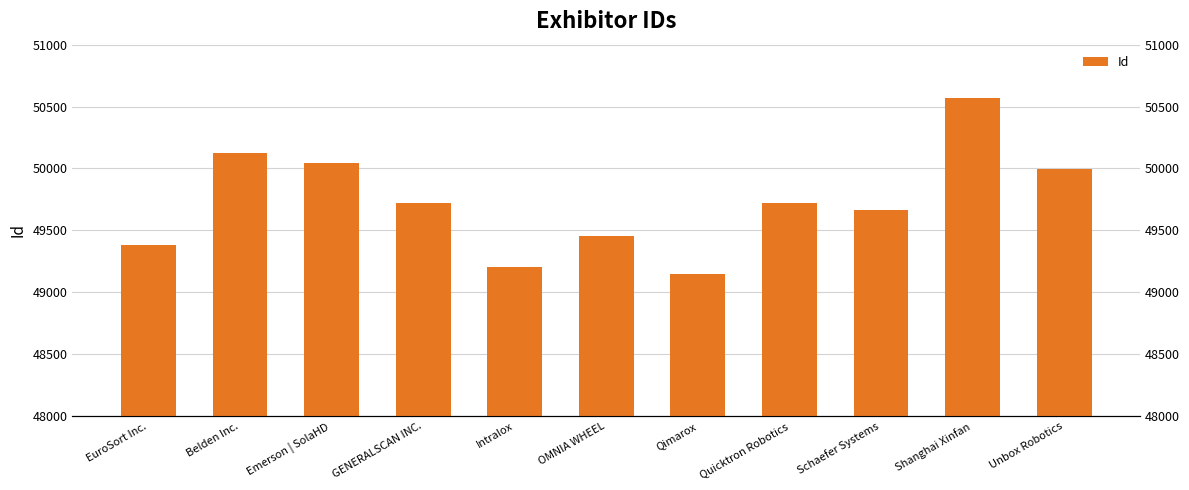

Rank the categories by value from highest to lowest.

Shanghai Xinfan, Belden Inc., Emerson | SolaHD, Unbox Robotics, GENERALSCAN INC., Quicktron Robotics, Schaefer Systems, OMNIA WHEEL, EuroSort Inc., Intralox, Qimarox